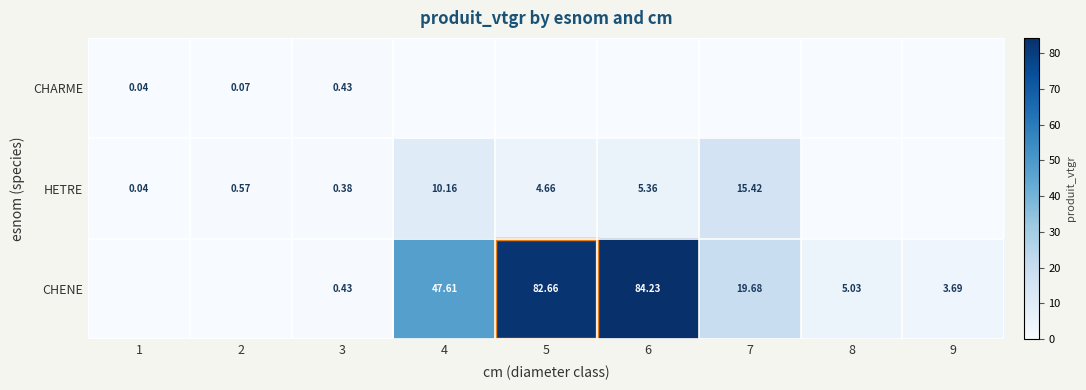

What is the total value across all series at 5?

87.3